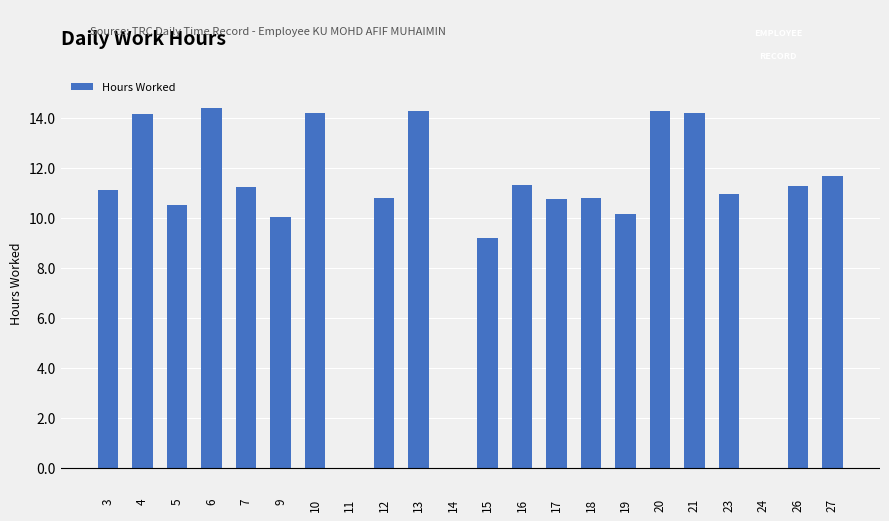

Which has a higher value, 6 or 9?

6